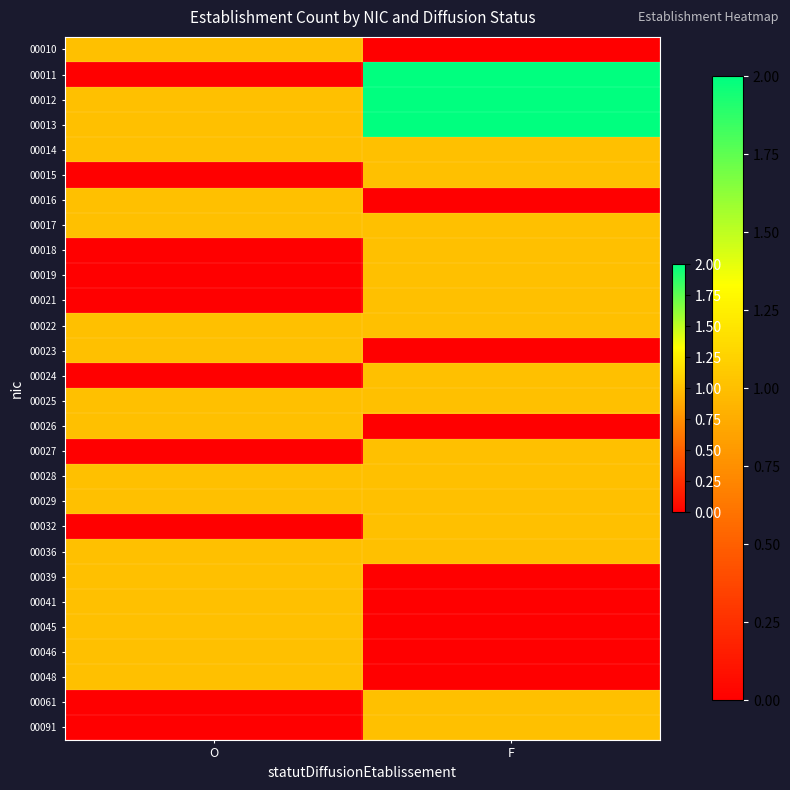

Between O and F, which series saw the biggest shift?

00011